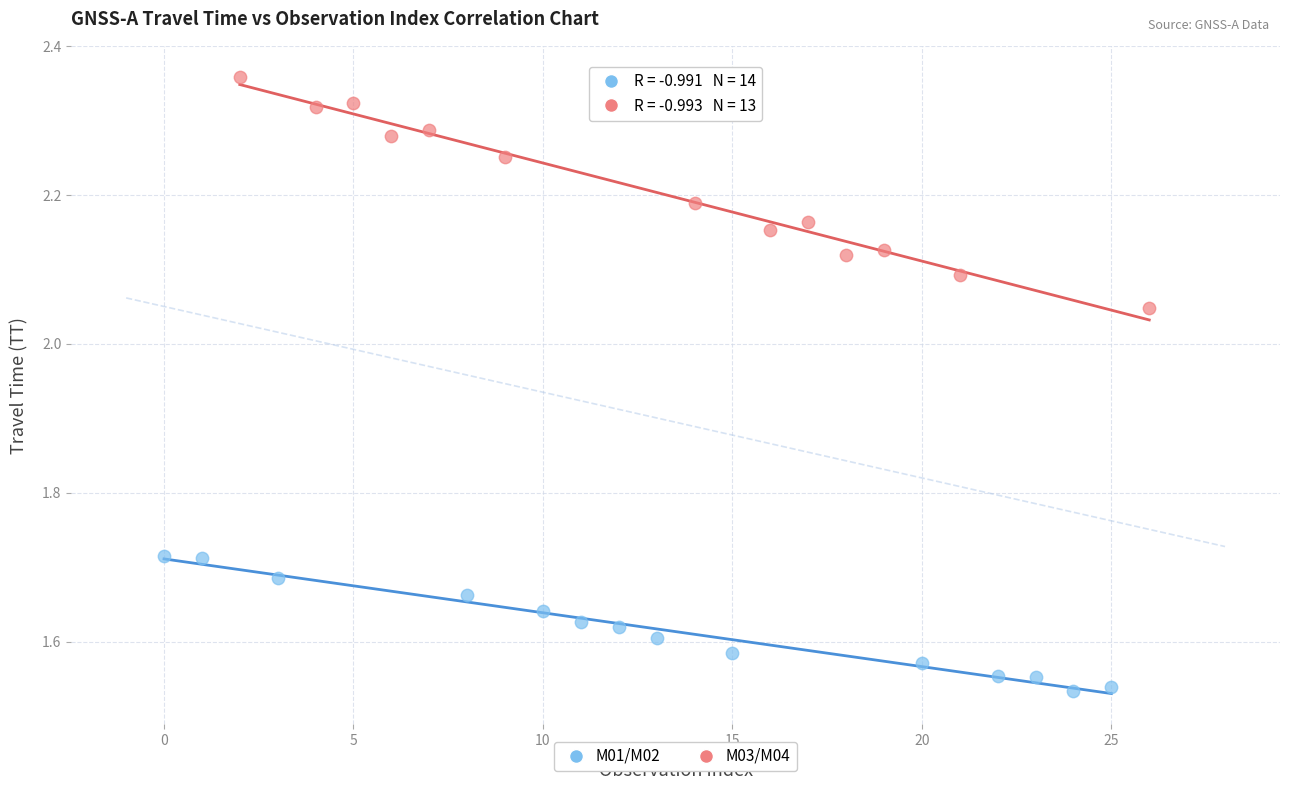

Which series reaches the minimum Y coordinate?

M01/M02